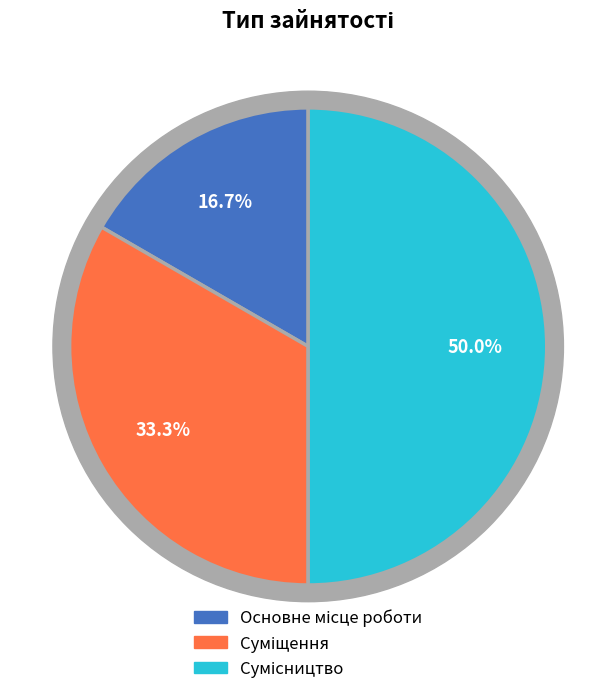

What is the total percentage of Основне місце роботи and Сумісництво?

66.7%